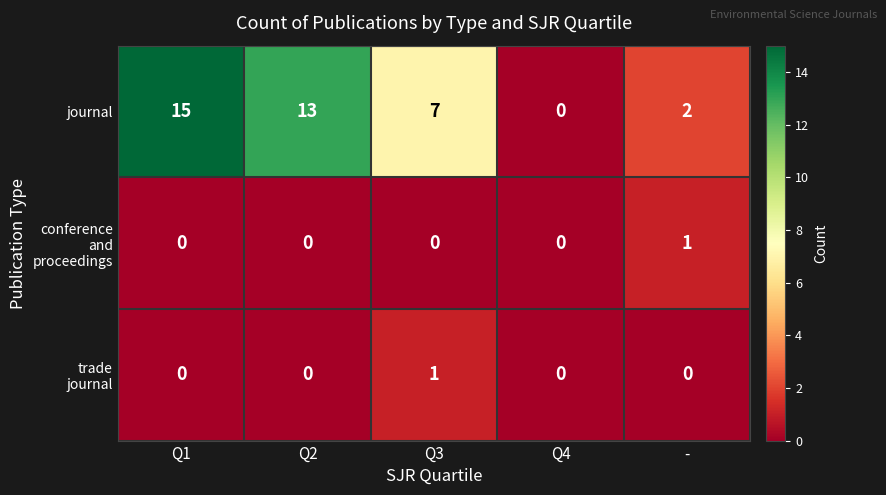

True or false: journal has a value of 9 at Q3.

False